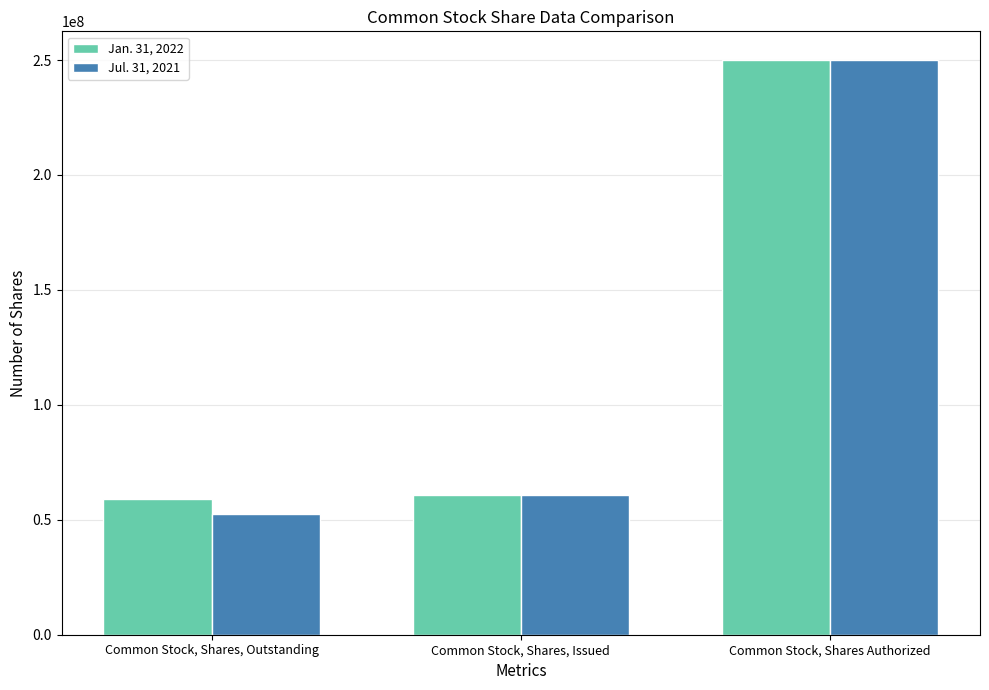

What is the label of the 3rd bar from the left?

Common Stock, Shares Authorized